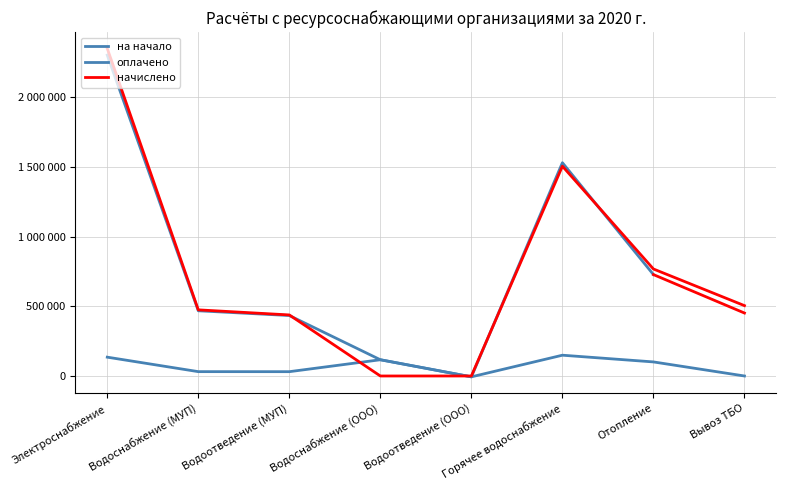

At which category is the sum across all series the highest?

Электроснабжение